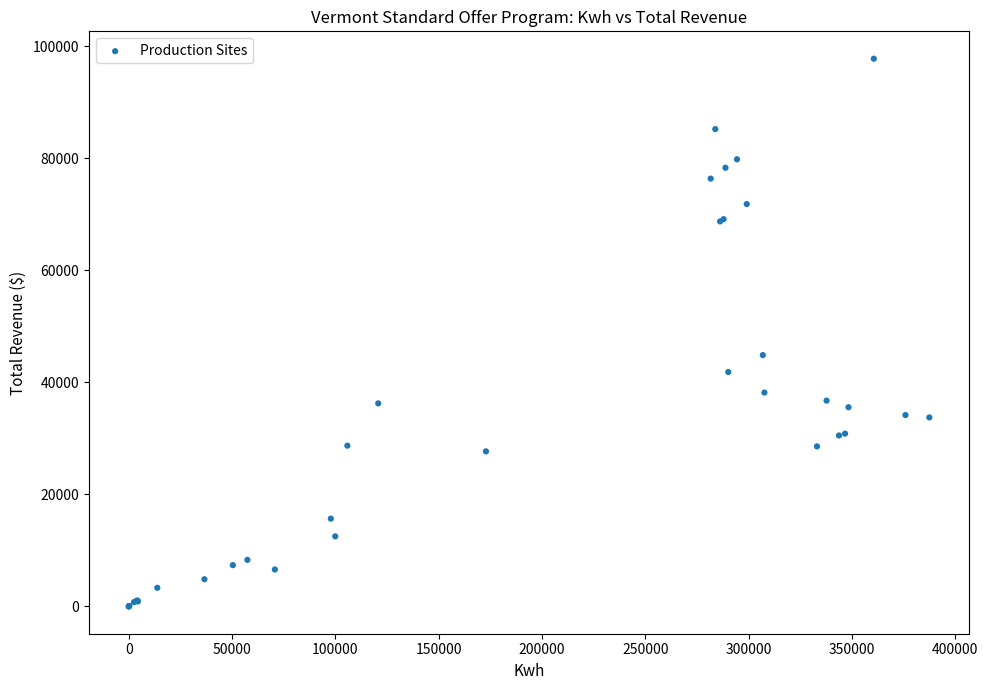

What Y value in the scatter plot is closest to 48867?

44841.0